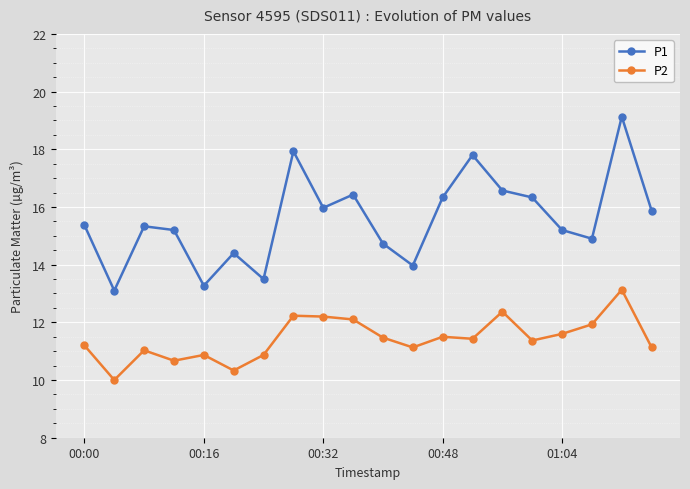

Which series has the widest spread of values?

P1